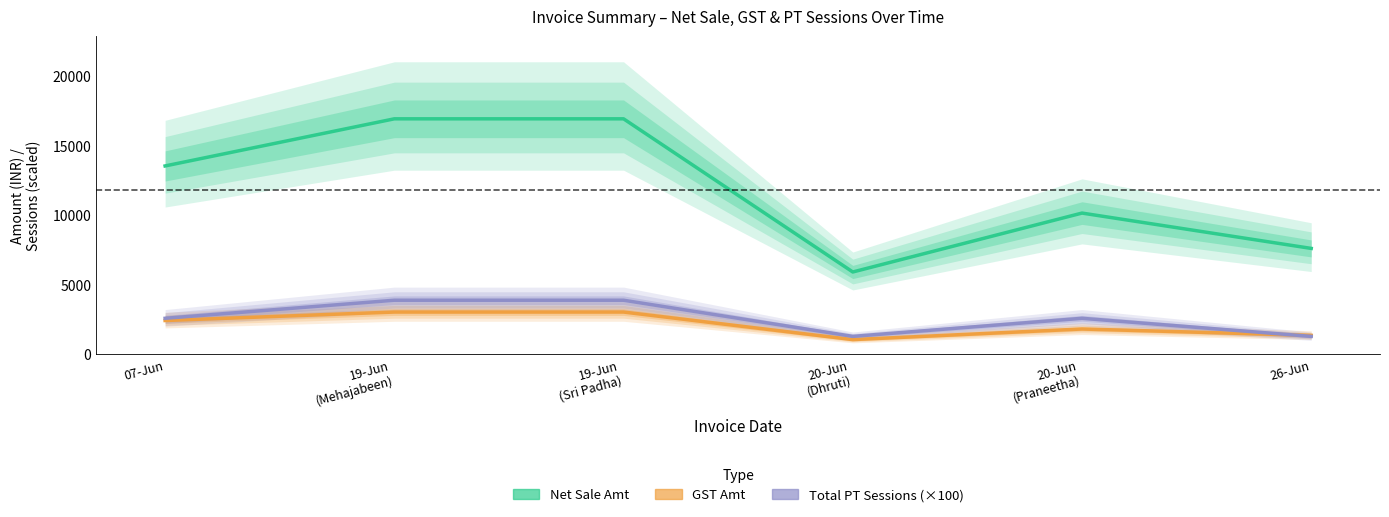

Between 20-Jun
(Dhruti) and 19-Jun
(Mehajabeen), which is larger?

19-Jun
(Mehajabeen)